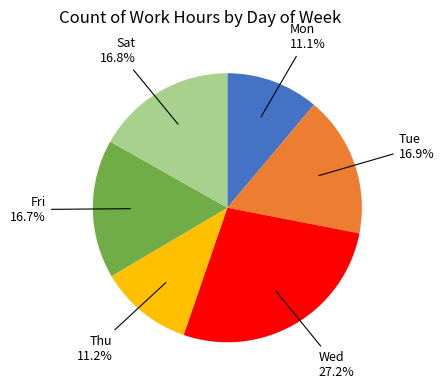

Is there a majority slice in this chart?

No